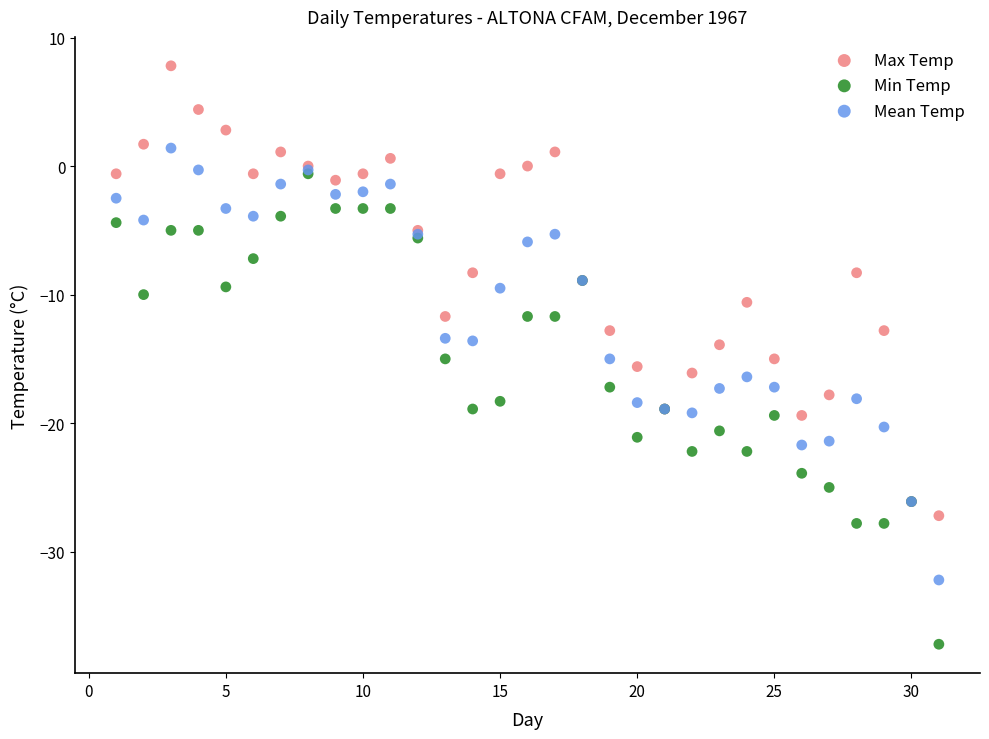

Which series contains the highest Y value?

Max Temp